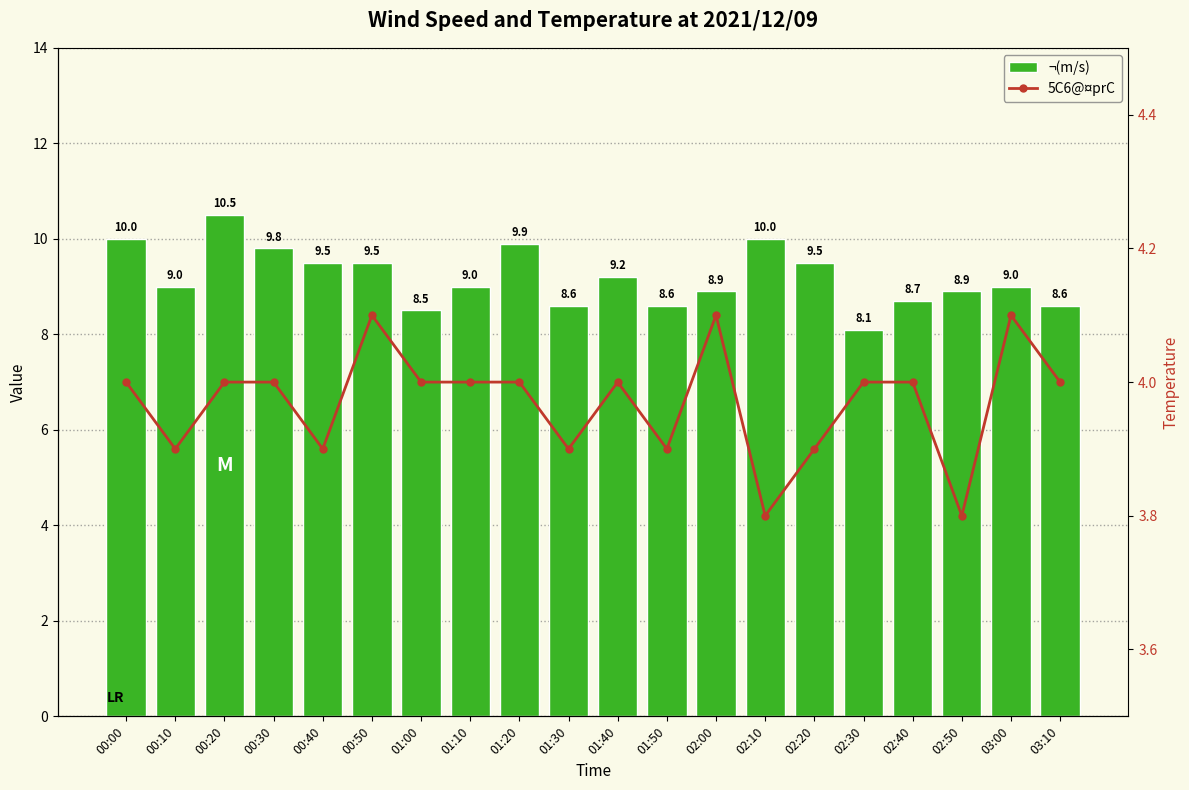

What is the smallest value displayed?

3.8